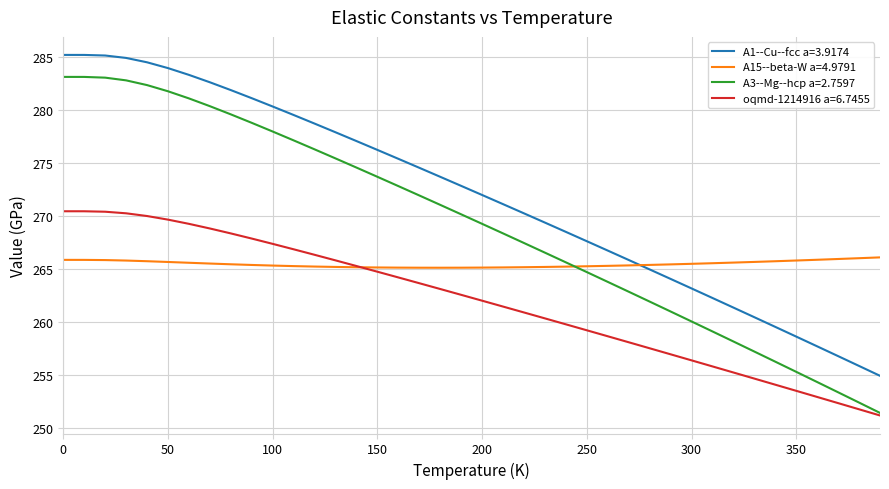

True or false: oqmd-1214916 a=6.7455 and A1--Cu--fcc a=3.9174 intersect in this chart.

False